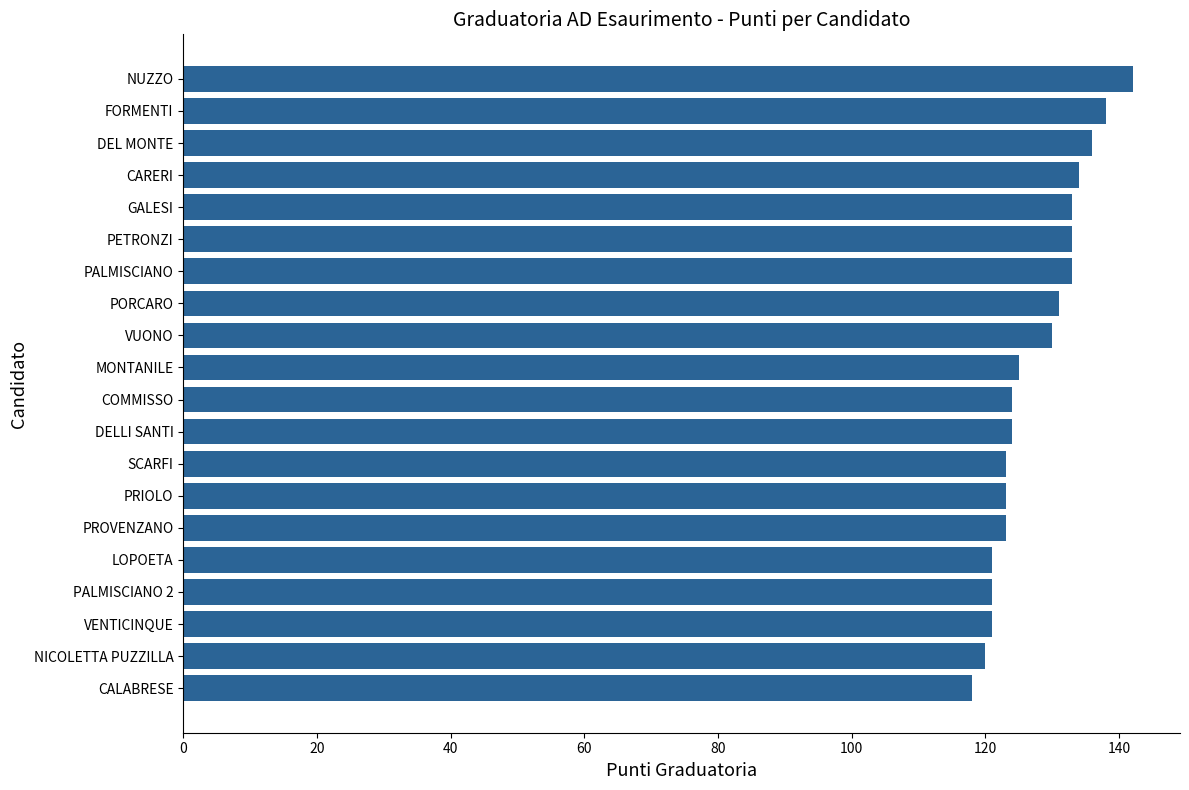

Are the bars grouped side by side (vs. stacked)?

No